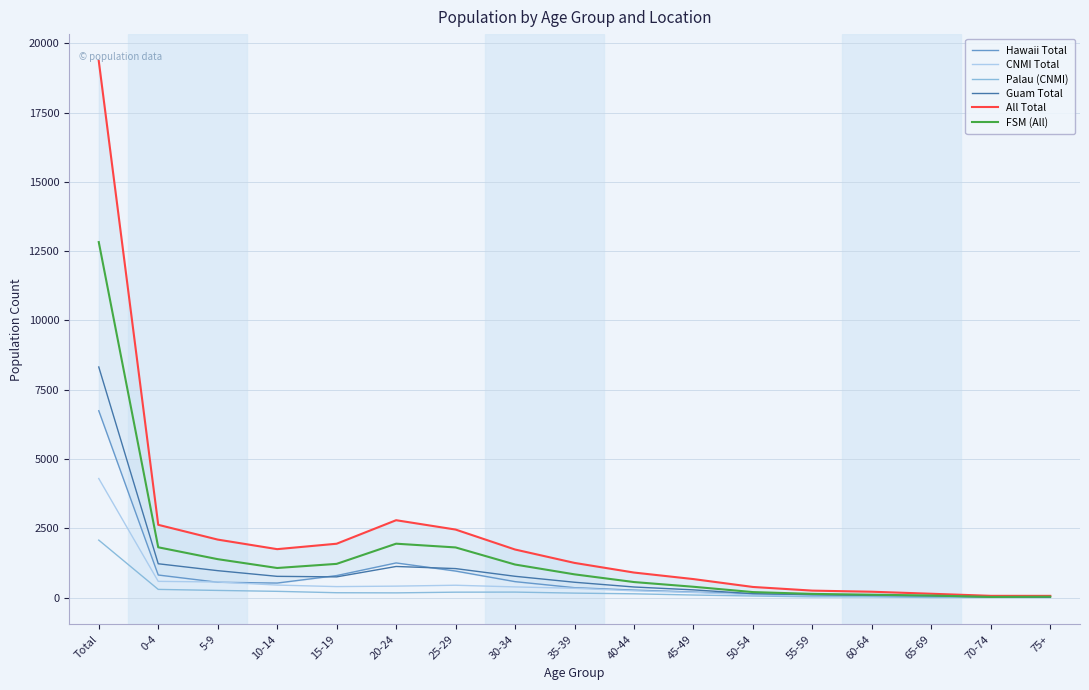

At how many categories does at least one series exceed 14830?

1